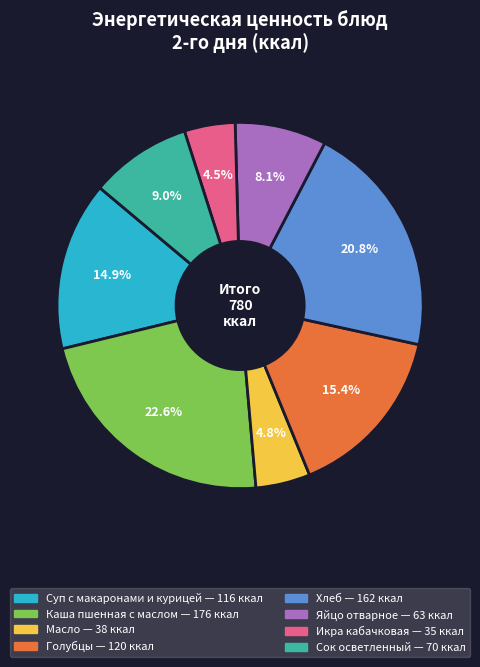

What is the largest slice in the pie chart?

Каша пшенная с маслом